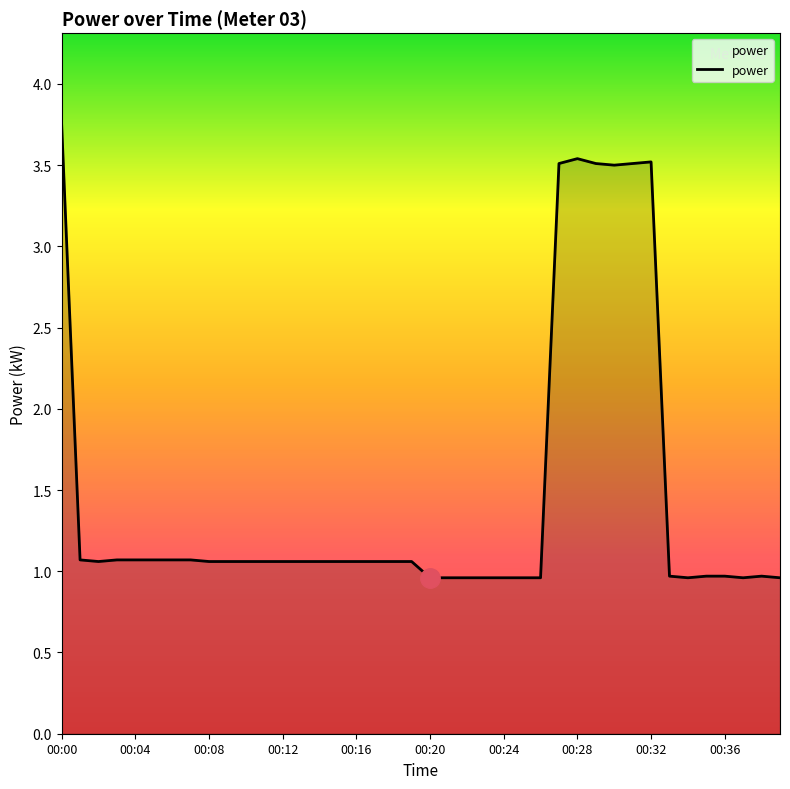

What is the minimum value shown in the chart?

1.0